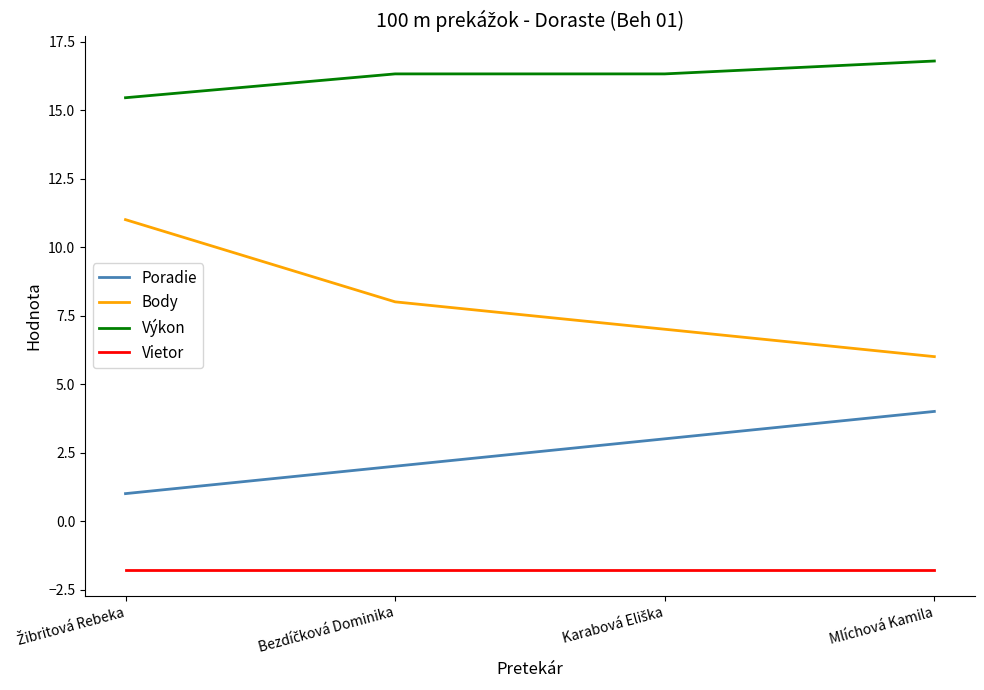

What is the highest value of the Poradie series?

4.0